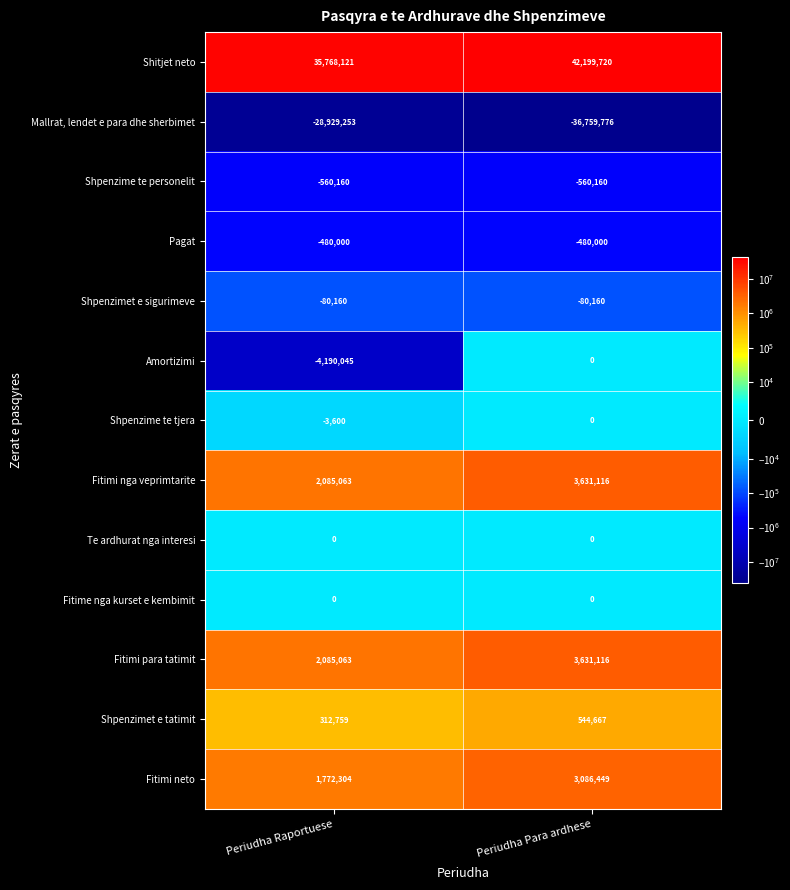

List the labels in order of Fitimi nga veprimtarite value, largest first.

Periudha Para ardhese, Periudha Raportuese